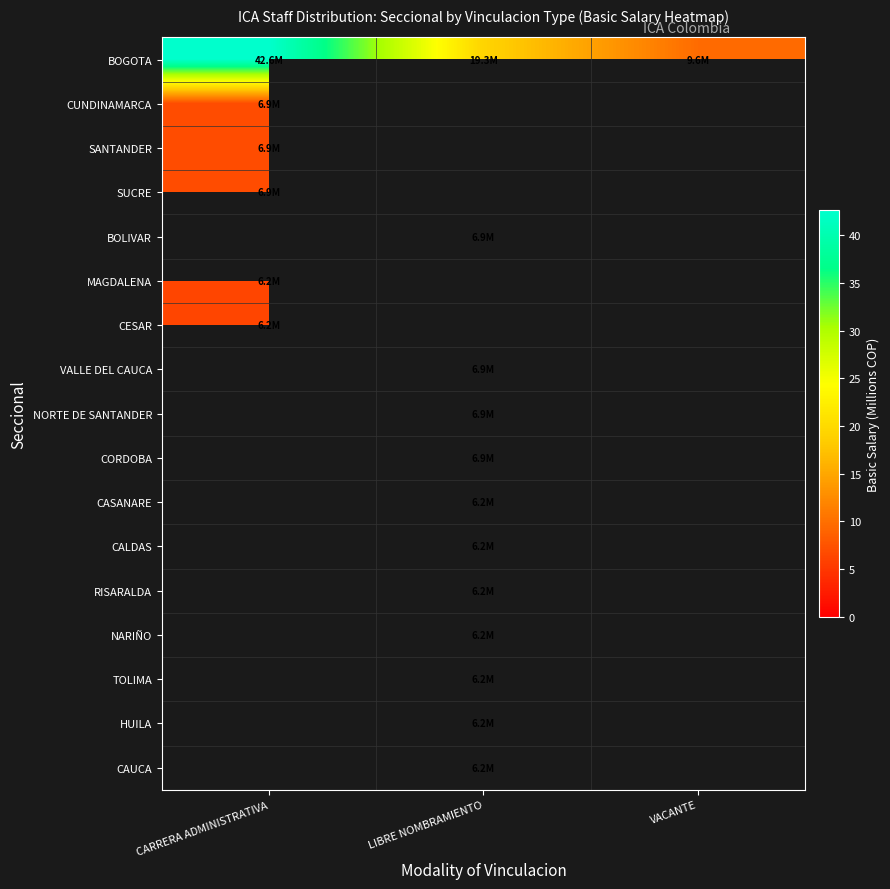

What is the maximum value shown in the chart?

42.6